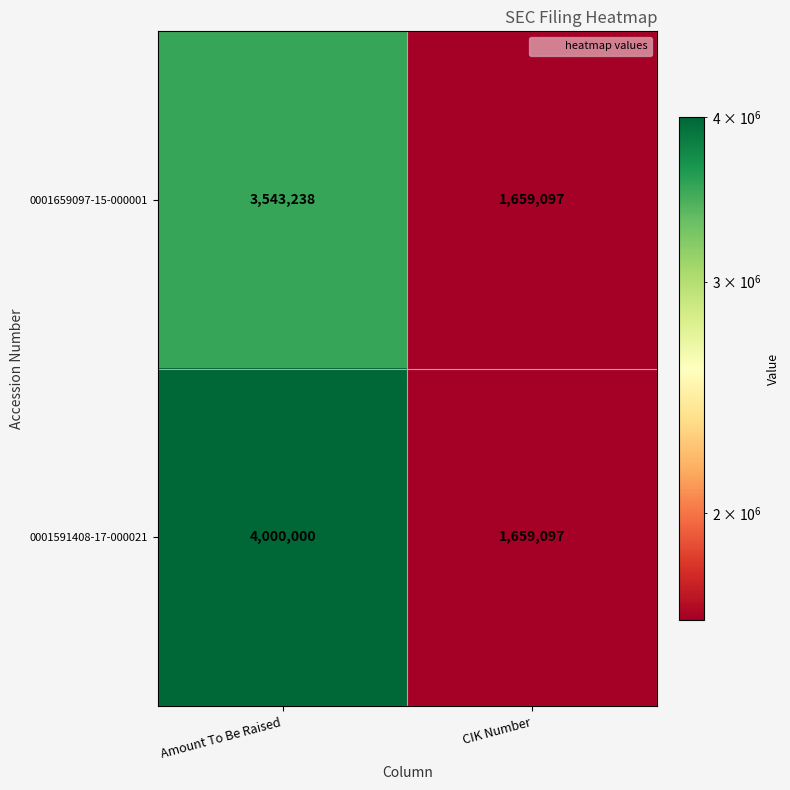

How many categories are shown in the chart?

2